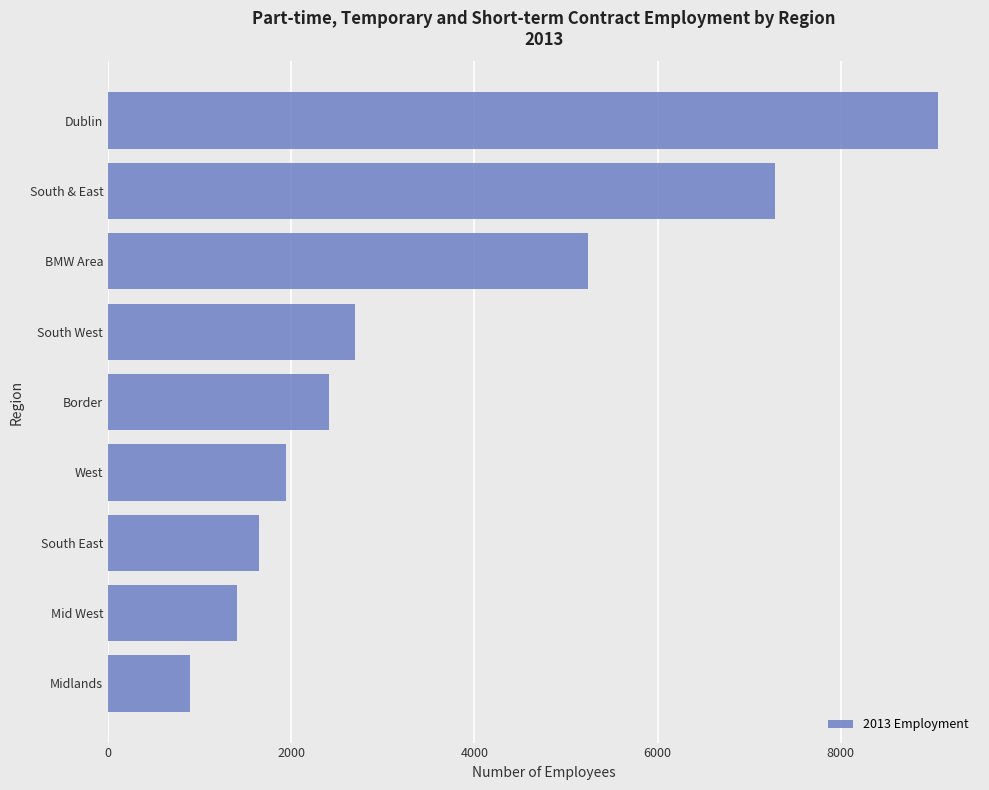

Where is the data nearest to the value 4979?

BMW Area